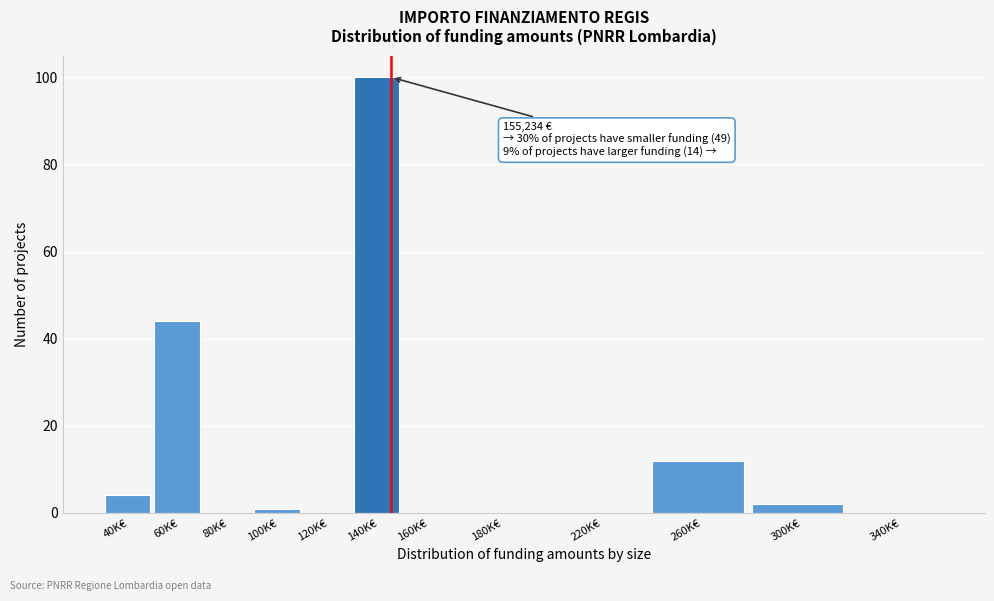

Reading left to right, transcribe all the data shown in this chart.

40K€=4	60K€=44	80K€=0	100K€=1	120K€=0	140K€=100	160K€=0	180K€=0	220K€=0	260K€=12	300K€=2	340K€=0